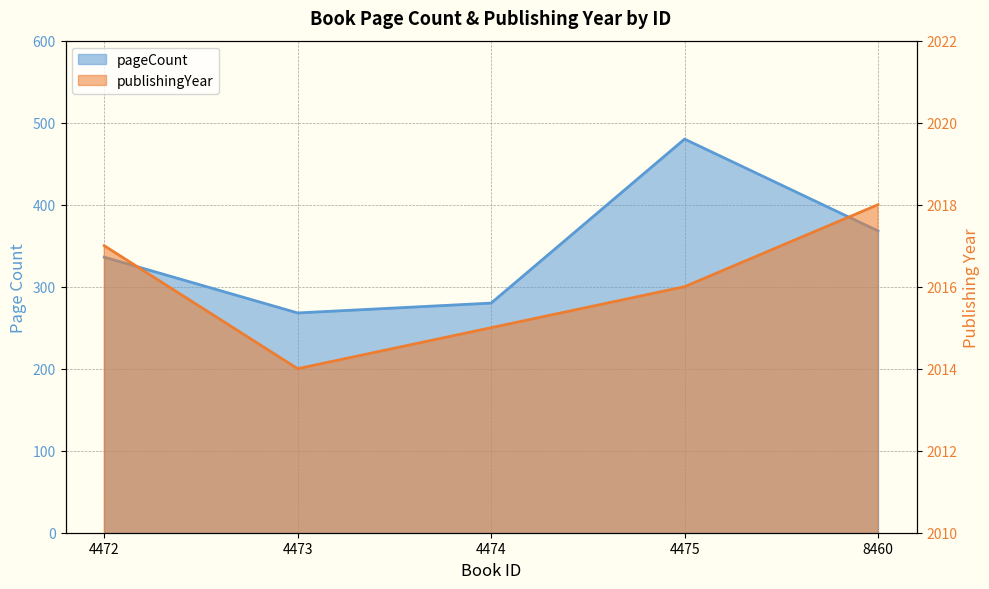

Reading left to right, what are all the values shown in this chart?

pageCount: 336	268	280	480	368
publishingYear: 2017	2014	2015	2016	2018